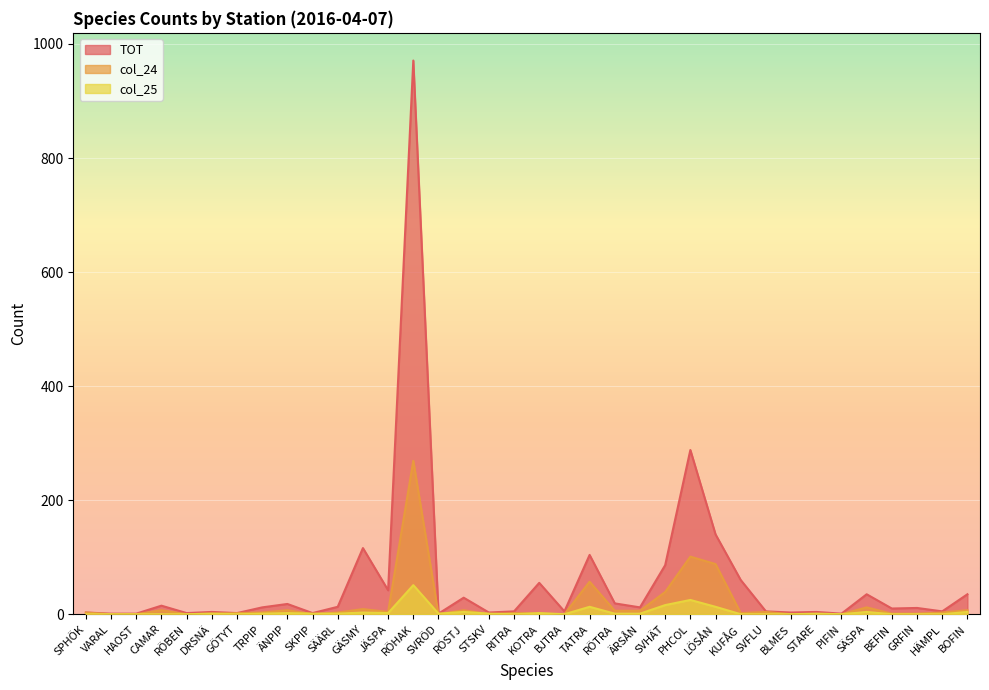

True or false: TOT and col_24 cross at least once.

False